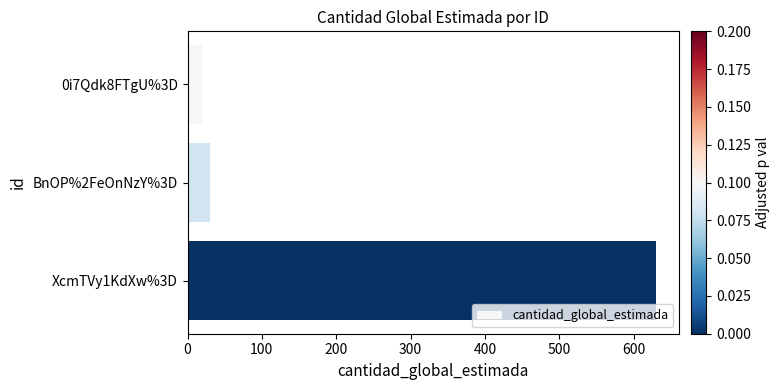

What is the difference between the second highest and minimum values?

10